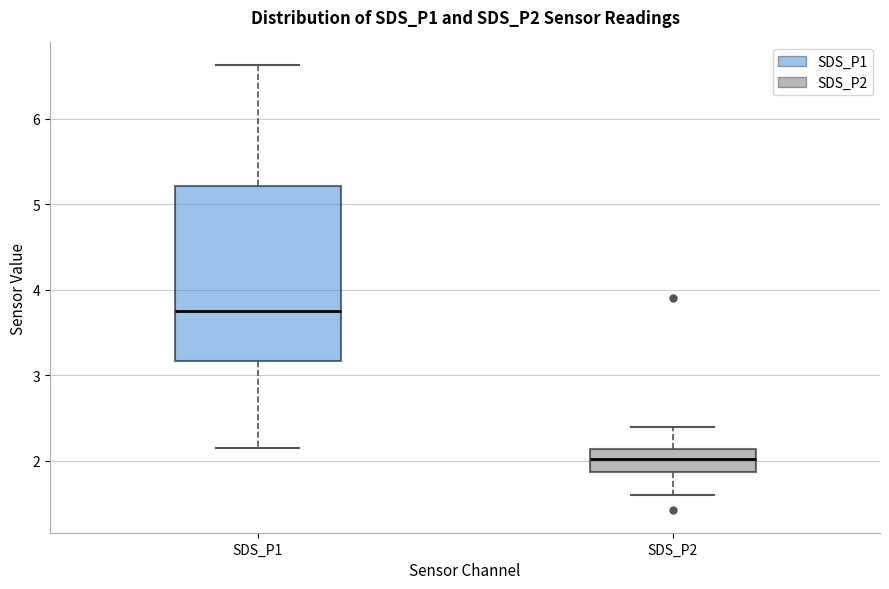

Where does the lower whisker of the box for SDS_P2 end on the y-axis? The values are not printed on the chart, so give them approximately, as read against the axis.

1.6